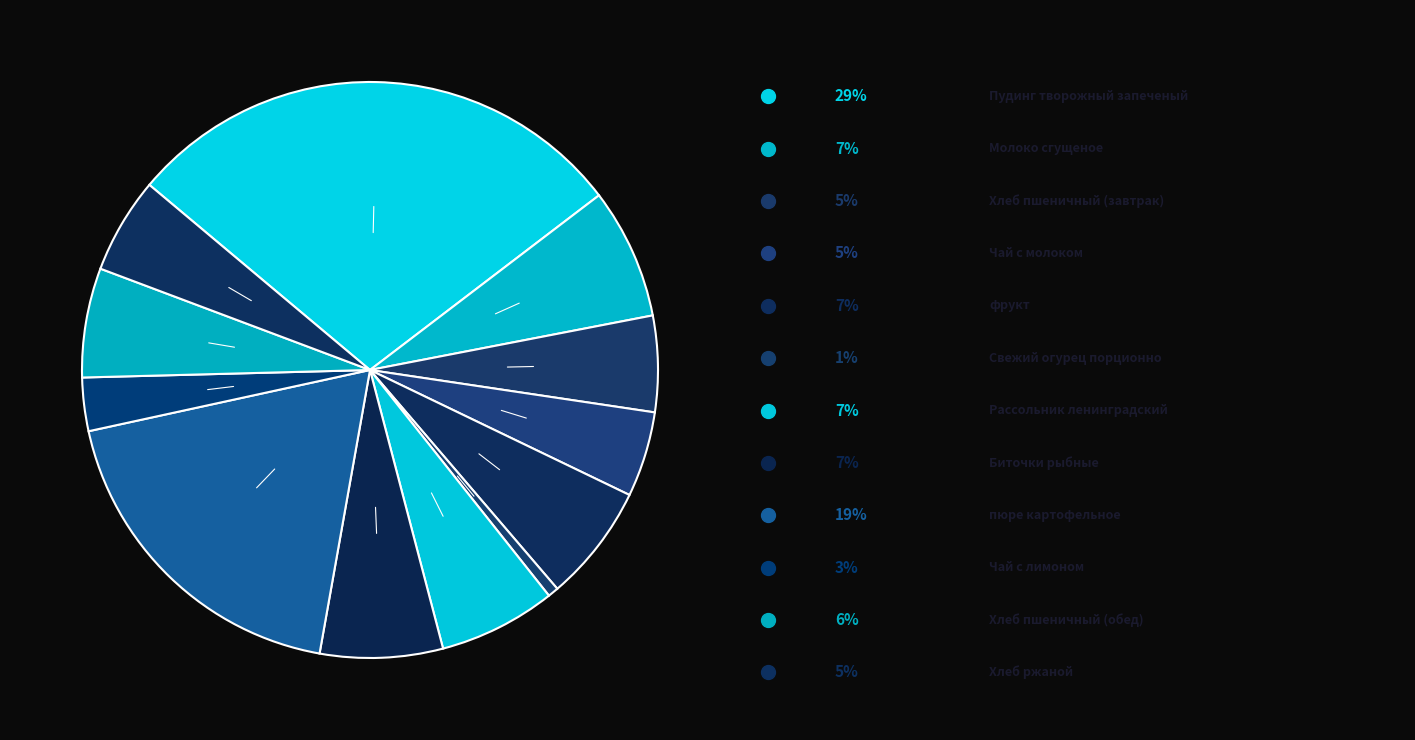

Is there any slice that represents more than half of the pie?

No